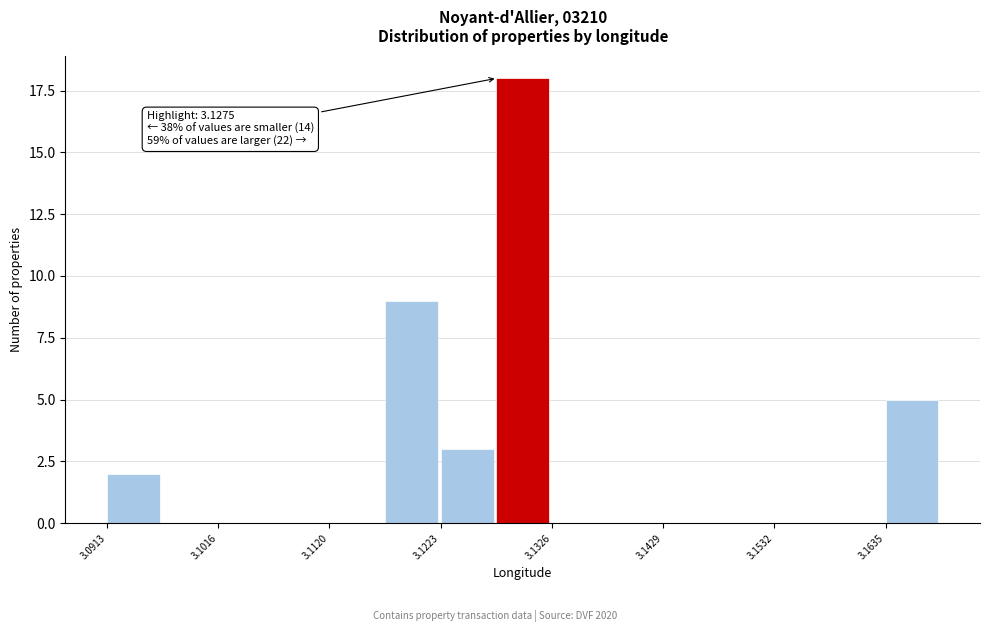

Read against the x-axis, roughly where is the centre of the tallest bar?

3.130